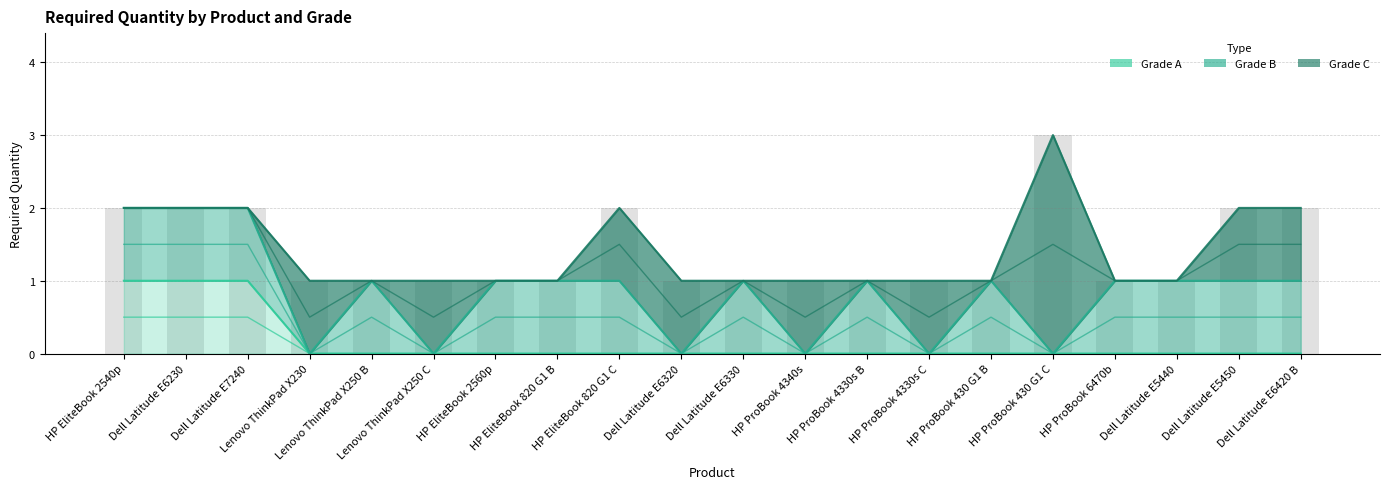

What is the label of the 2nd bar from the left?

Dell Latitude E6230